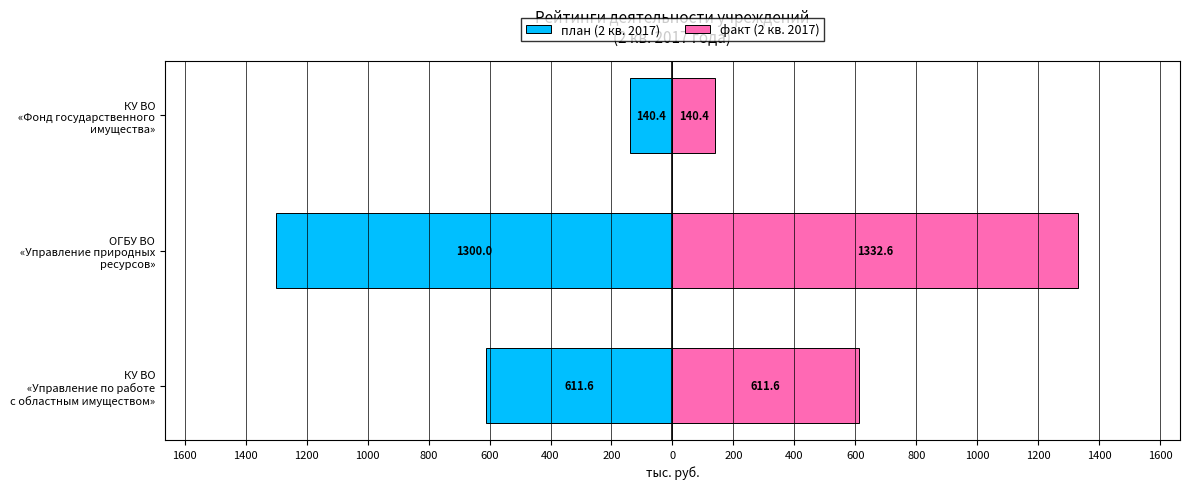

How many bars are there in each group?

2